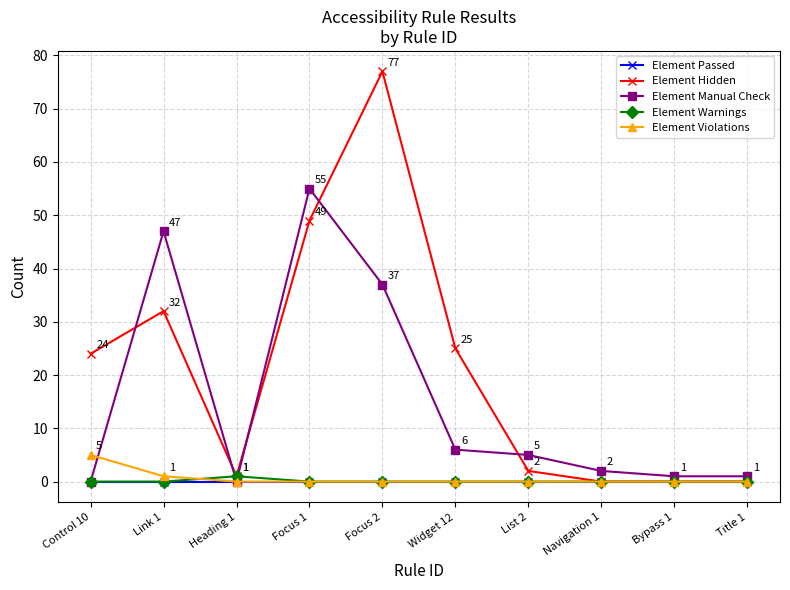

What is the difference between the Element Hidden values at Navigation 1 and Control 10?

24